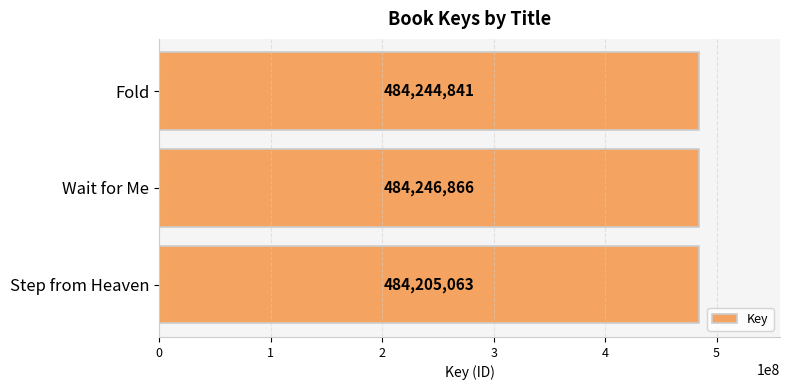

Is it true that the value at Fold is 484244841?

True